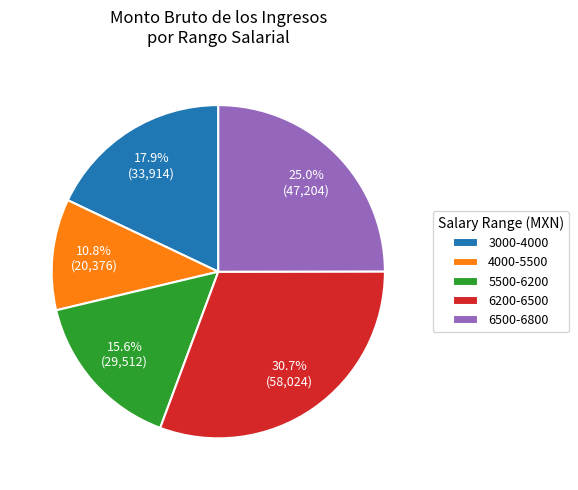

Rank the categories by value from lowest to highest.

4000-5500, 5500-6200, 3000-4000, 6500-6800, 6200-6500